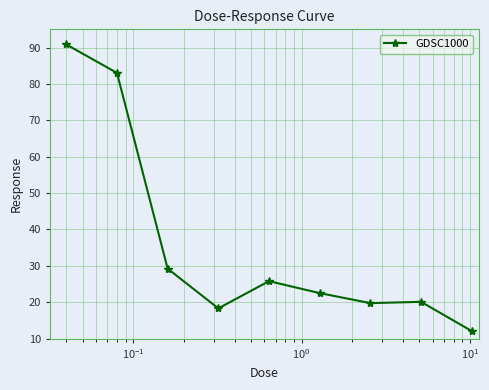

How many data points are less than 22?

4